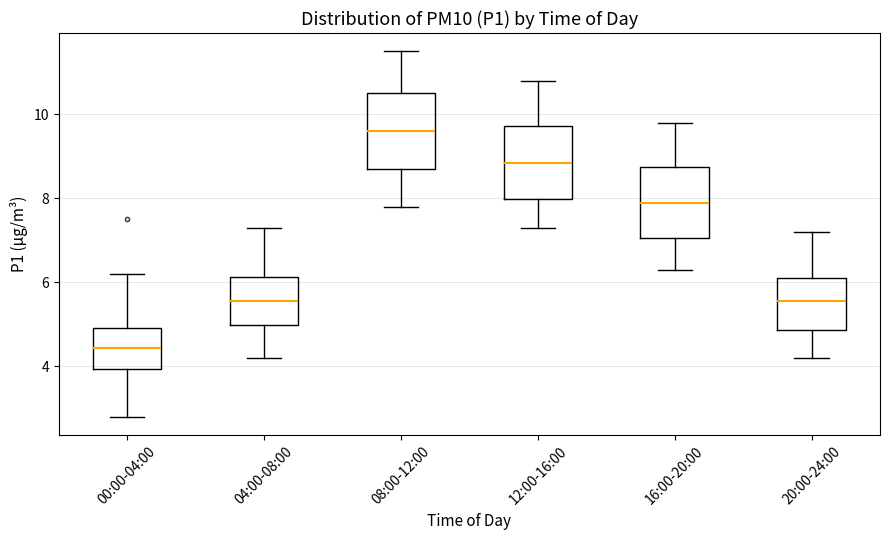

Where is the upper edge of the box for 16:00-20:00 on the y-axis? The values are not printed on the chart, so give them approximately, as read against the axis.

8.8